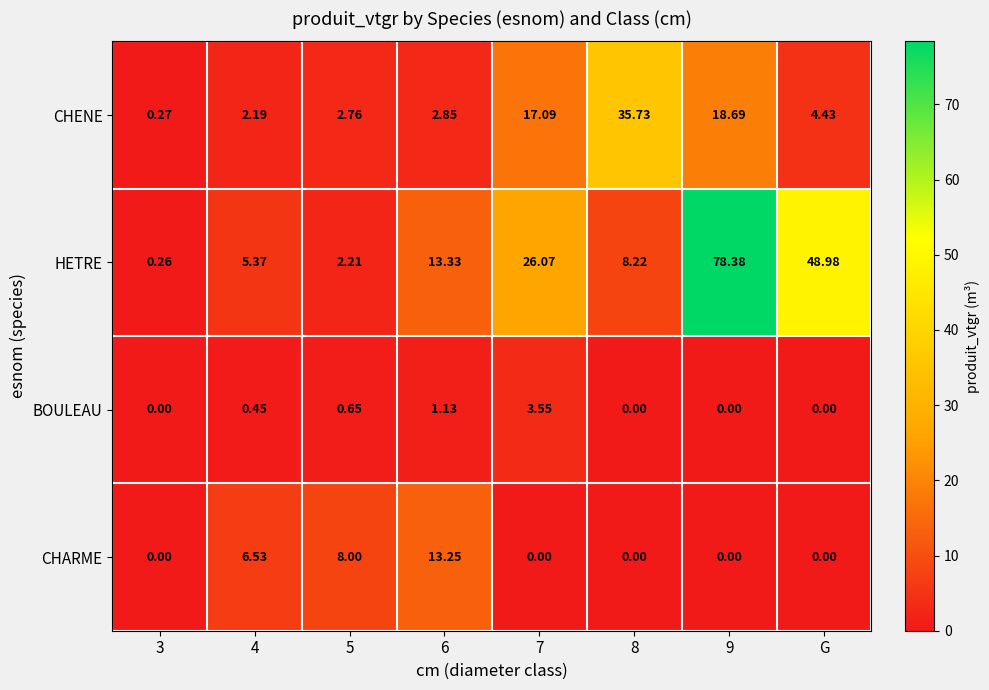

Rank the series by their maximum value, from highest to lowest.

HETRE, CHENE, CHARME, BOULEAU